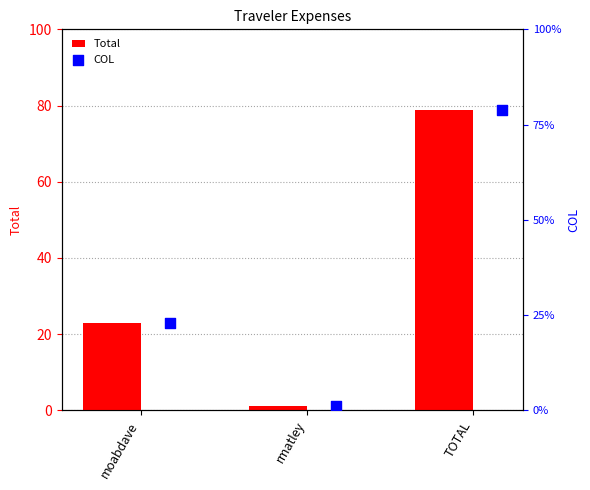

What is the total value across all series at TOTAL?

157.9